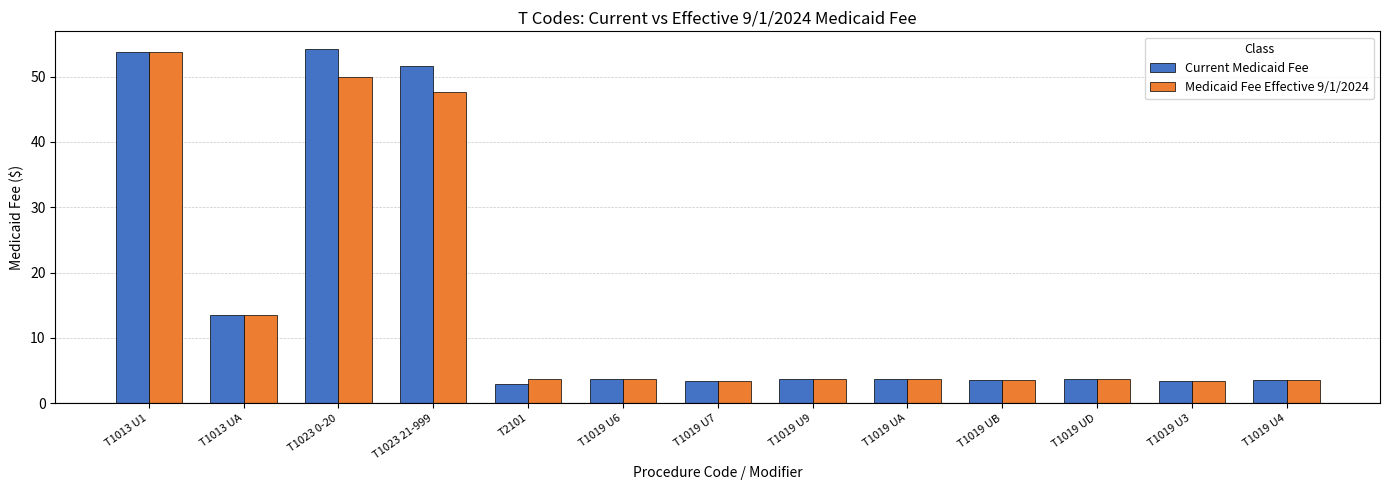

What is the maximum value for Current Medicaid Fee?

54.2